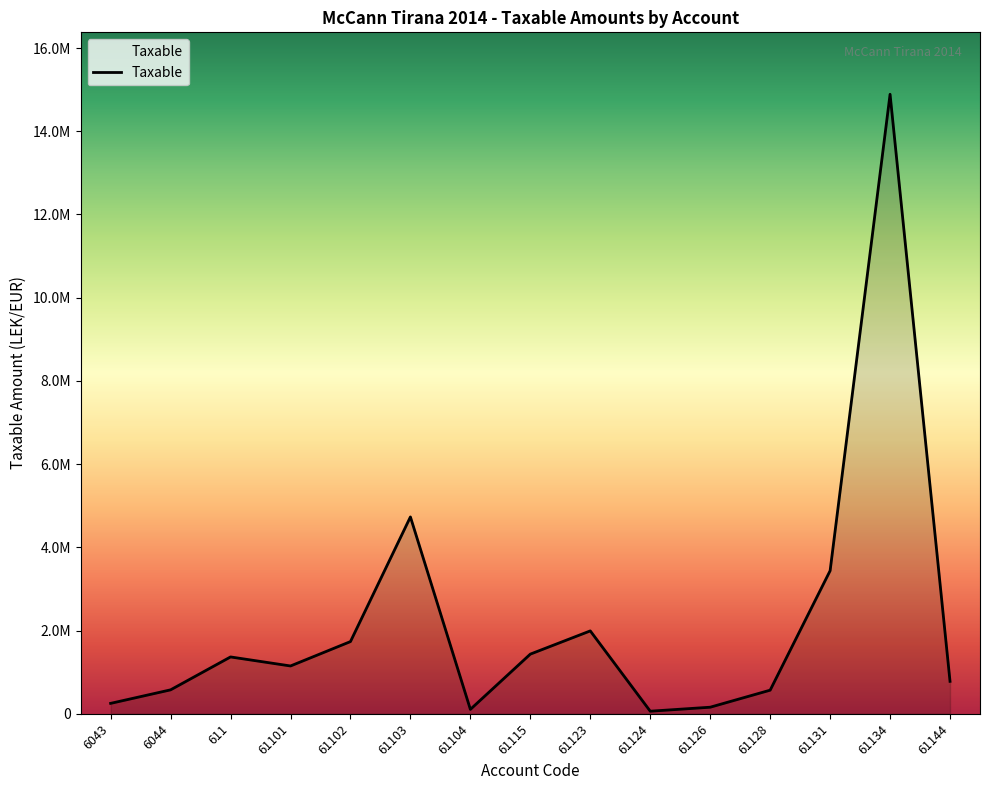

Does the chart display data point markers on the line(s)?

No